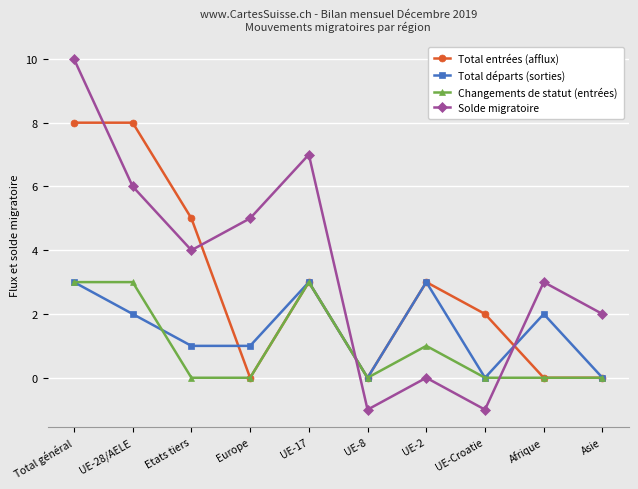

Does the chart display data point markers on the line(s)?

Yes